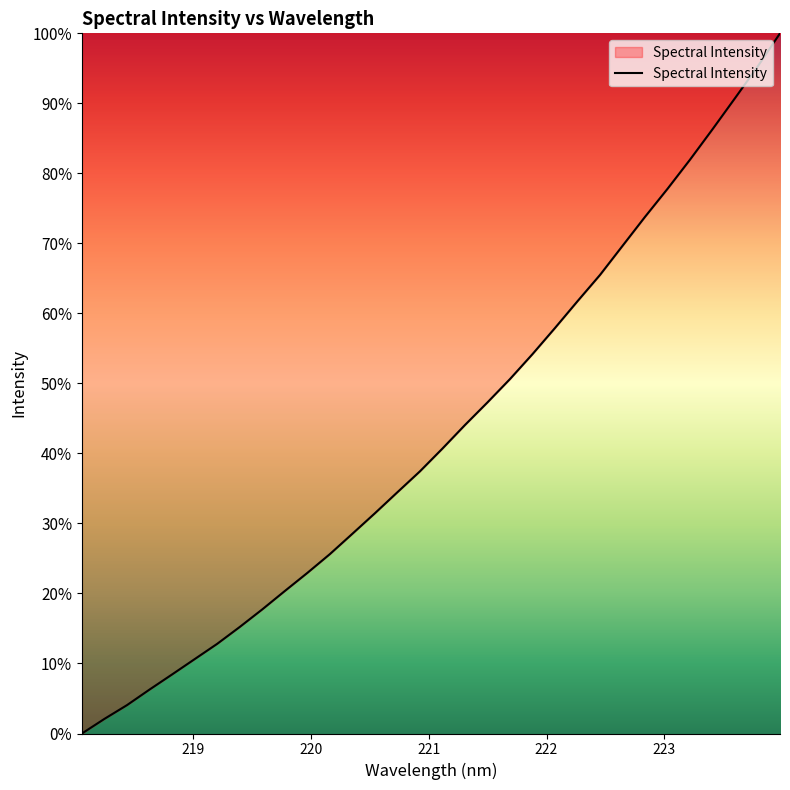

What is the difference between the maximum and minimum values?

100.0